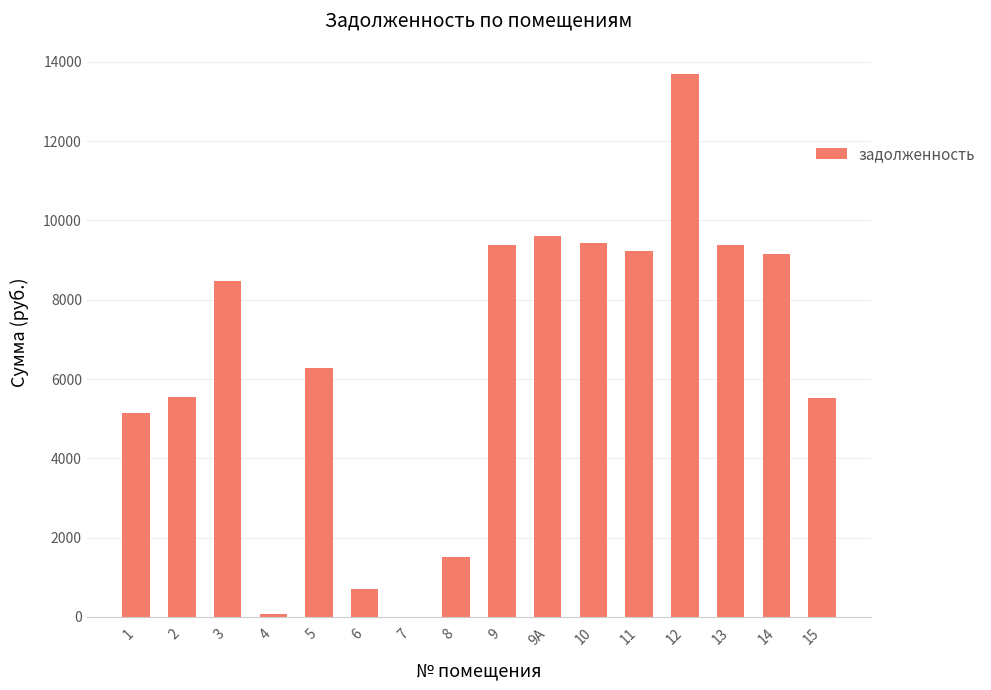

What is the greatest value displayed?

13689.6